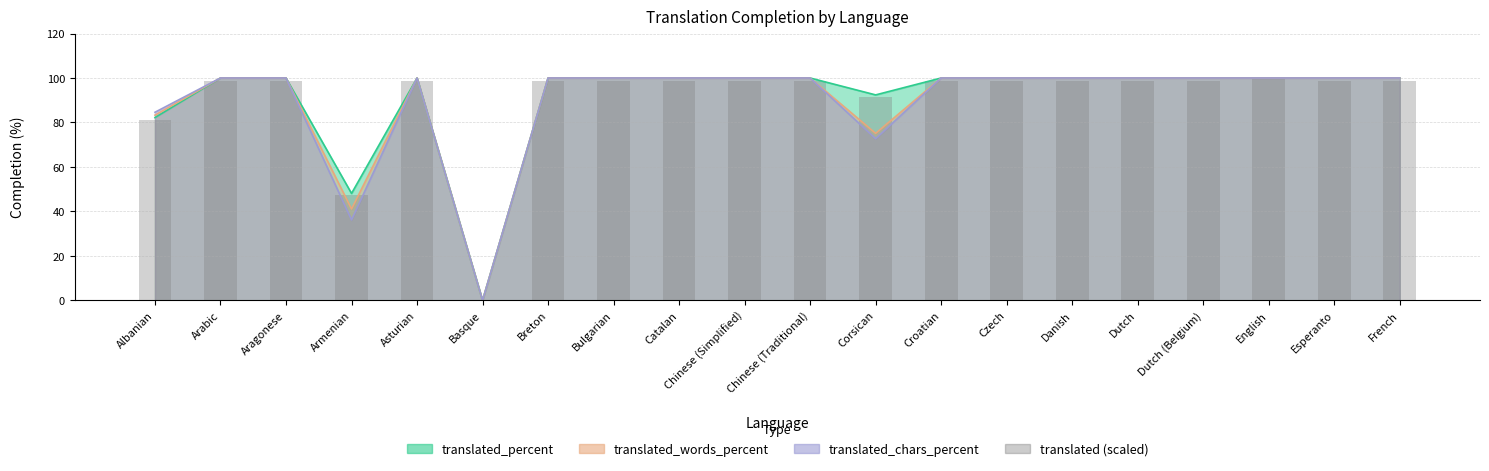

Reading left to right, extract all data points from this chart.

Albanian=81.2	Arabic=98.8	Aragonese=98.8	Armenian=47.5	Asturian=98.8	Basque=0.0	Breton=98.8	Bulgarian=98.8	Catalan=98.8	Chinese (Simplified)=98.8	Chinese (Traditional)=98.8	Corsican=91.2	Croatian=98.8	Czech=98.8	Danish=98.8	Dutch=98.8	Dutch (Belgium)=98.8	English=100.0	Esperanto=98.8	French=98.8